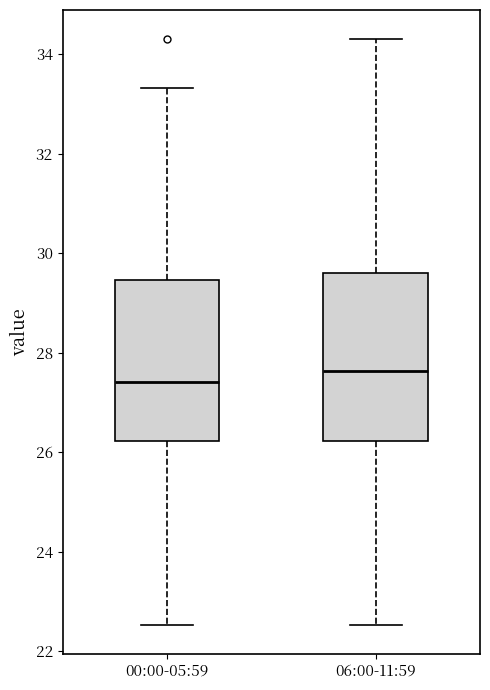

Which box's median line is the highest?

06:00-11:59